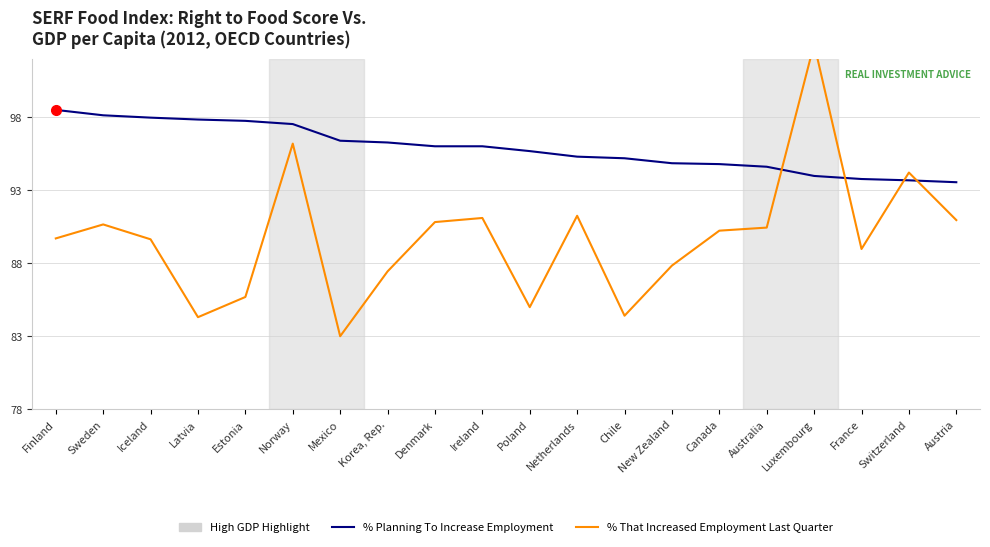

Count the number of categories in the chart.

20